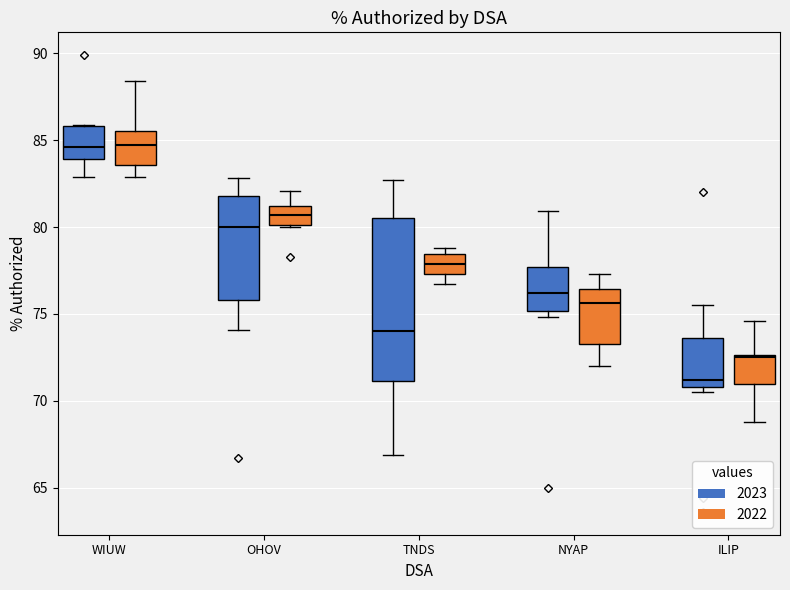

Reading left to right, transcribe this box plot: for each box, give where its median line is, the range the box spans, and where its two whiskers end, as read against the y-axis. The values are not printed on the chart, so give them approximately, as read against the axis.

WIUW (2023): median 84.5, box 84.0 to 86.0, whiskers 83.0 to 86.0
WIUW (2022): median 84.5, box 83.5 to 85.5, whiskers 83.0 to 88.5
OHOV (2023): median 80.0, box 76.0 to 82.0, whiskers 74.0 to 83.0
OHOV (2022): median 80.5, box 80.0 to 81.0, whiskers 80.0 to 82.0
TNDS (2023): median 74.0, box 71.0 to 80.5, whiskers 67.0 to 82.5
TNDS (2022): median 78.0, box 77.5 to 78.5, whiskers 76.5 to 79.0
NYAP (2023): median 76.0, box 75.0 to 77.5, whiskers 75.0 (just below the box's lower edge) to 81.0
NYAP (2022): median 75.5, box 73.5 to 76.5, whiskers 72.0 to 77.5
ILIP (2023): median 71.0 (just above the box's lower edge), box 71.0 to 73.5, whiskers 70.5 to 75.5
ILIP (2022): median 72.5 (just below the box's upper edge), box 71.0 to 72.5, whiskers 69.0 to 74.5